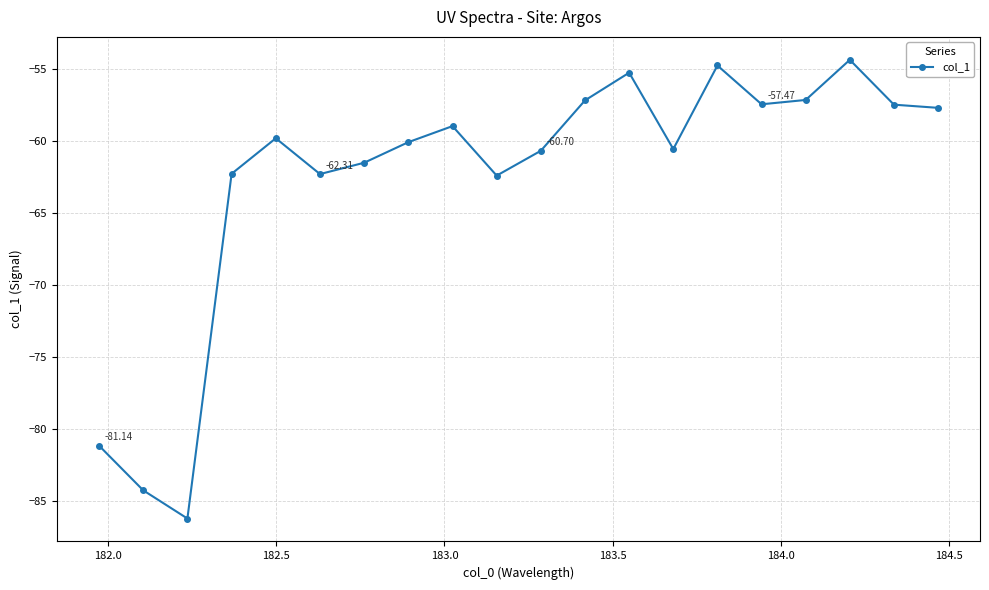

What is the difference between the second highest and minimum values?

31.4